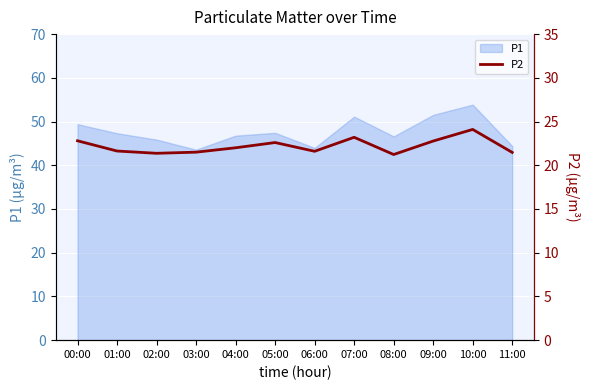

How many categories are shown in the chart?

12